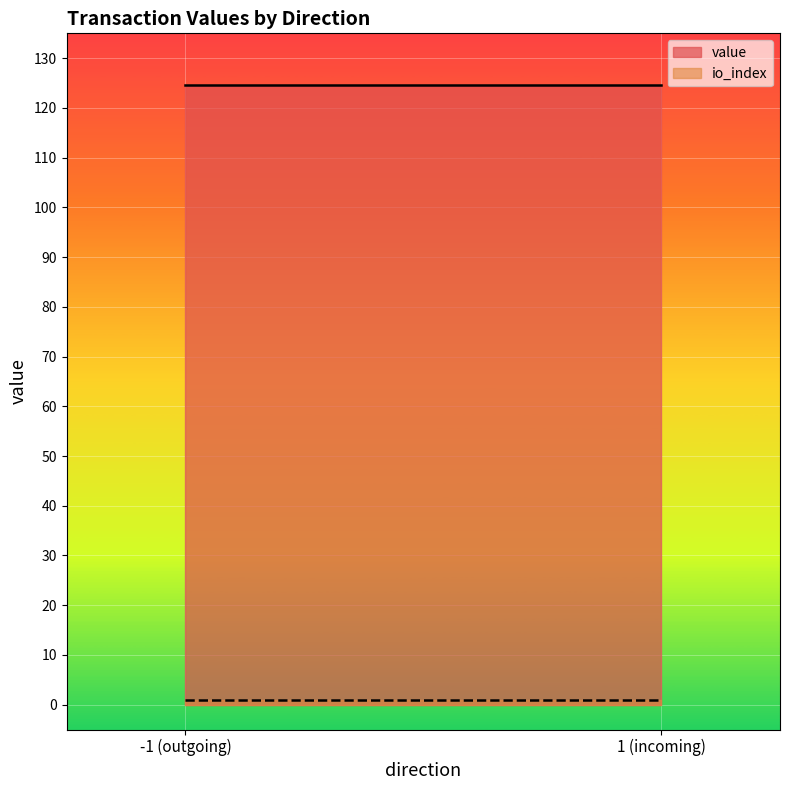

Between -1 and -1, which is larger?

-1